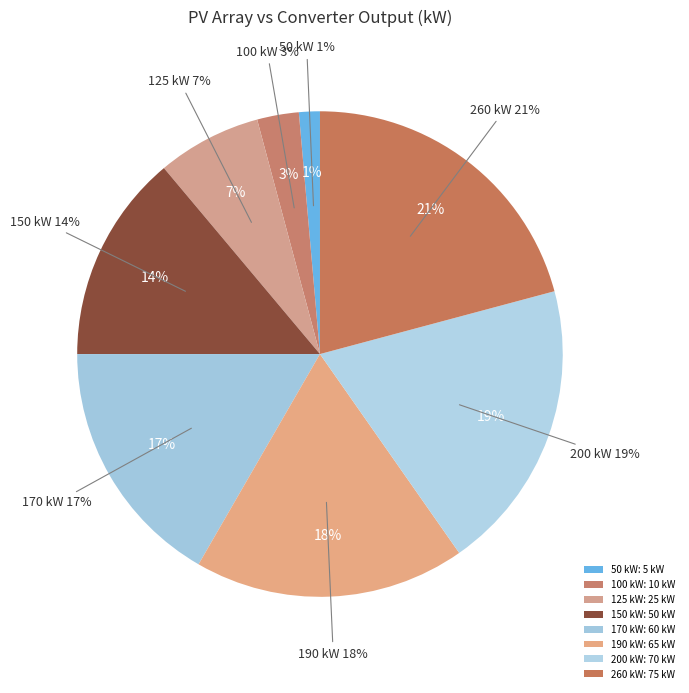

Rank the categories by value from lowest to highest.

50 kW, 100 kW, 125 kW, 150 kW, 170 kW, 190 kW, 200 kW, 260 kW